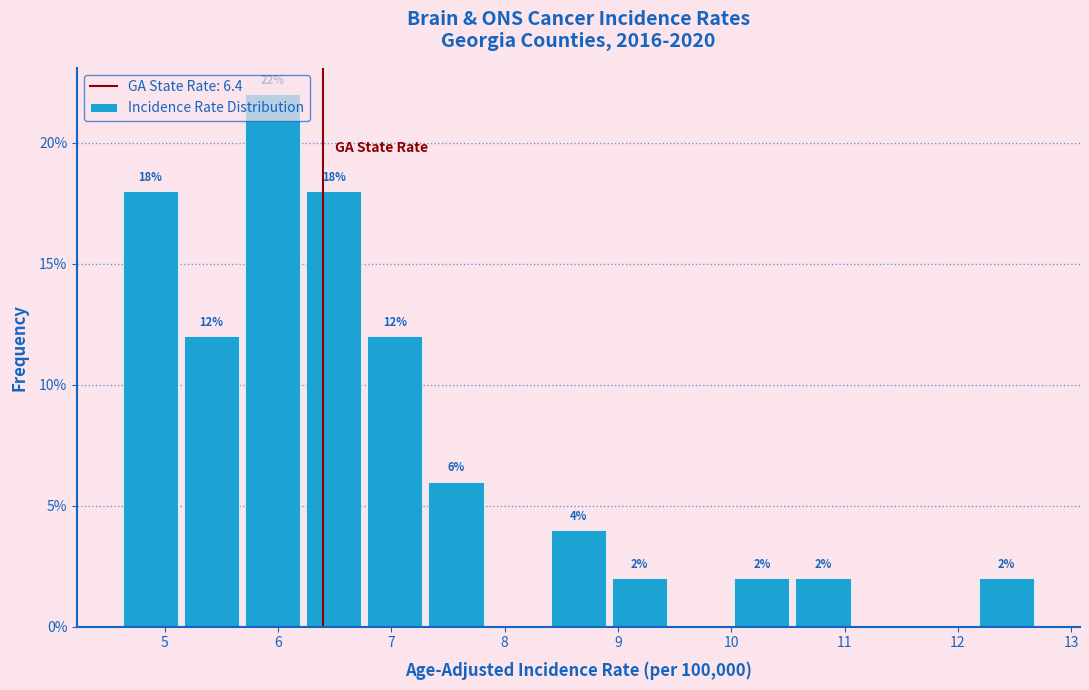

Over which range of the x-axis is the bar tallest?

5.68 to 6.22